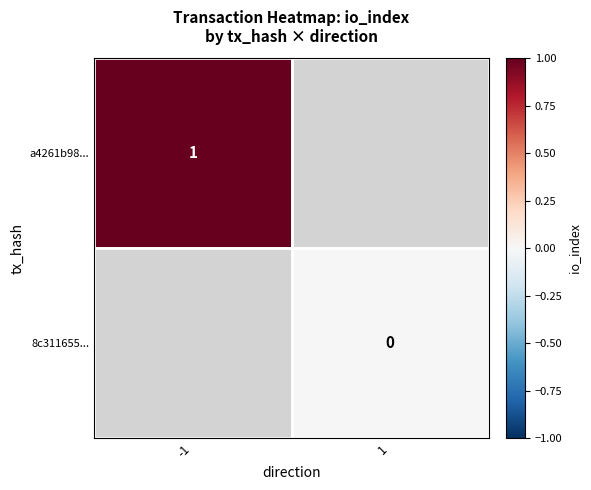

Is the value of 8c311655... at -1 greater than the value of a4261b98... at -1?

No